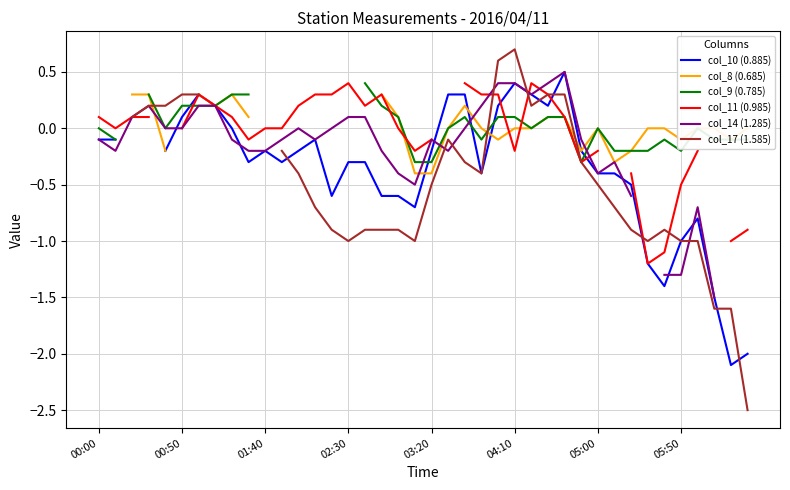

The value of col_14 (1.285) at 17 is -0.2. True or false?

True